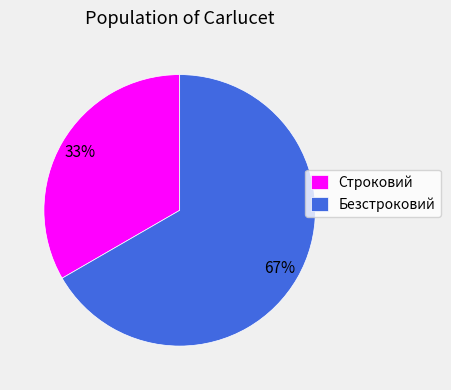

To the nearest percent, what is the average slice percentage?

50%